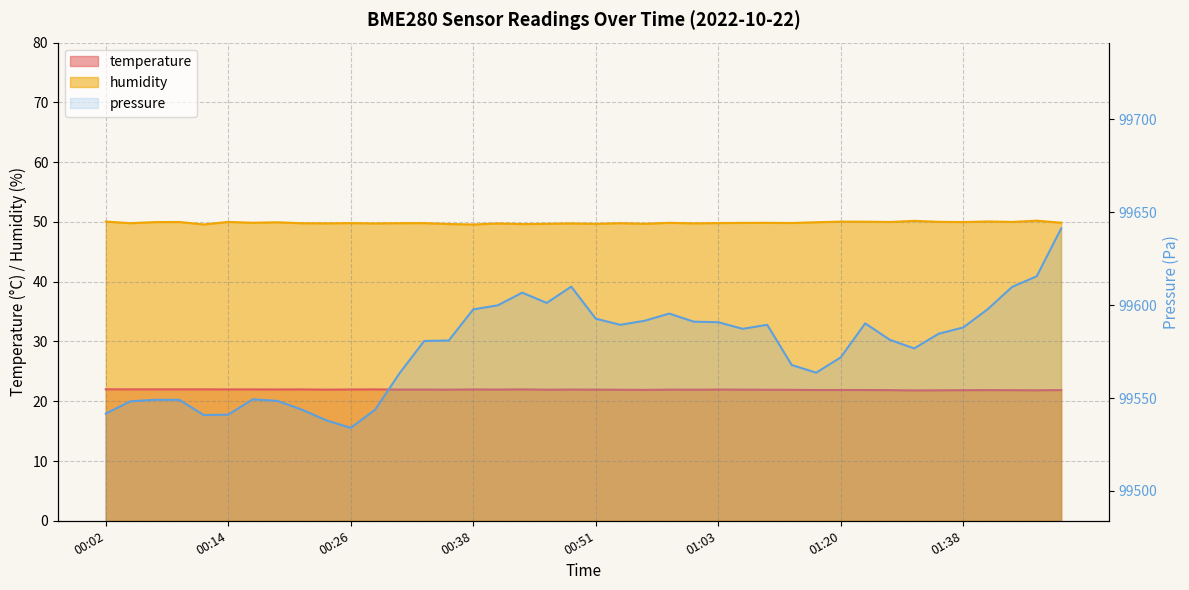

The humidity series shows 18.8 at 01:20. True or false?

False